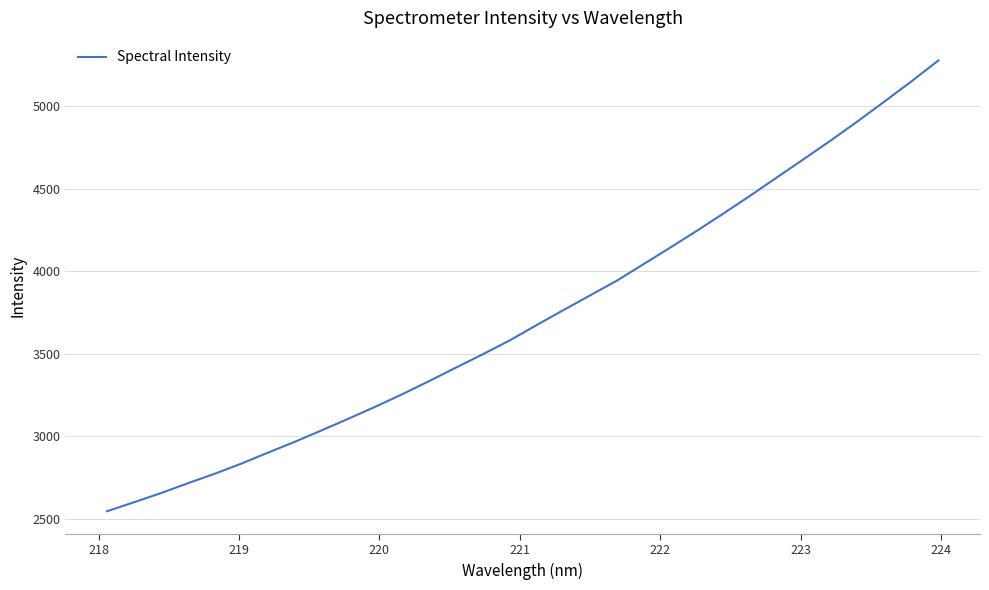

How many distinct data groups are displayed?

1